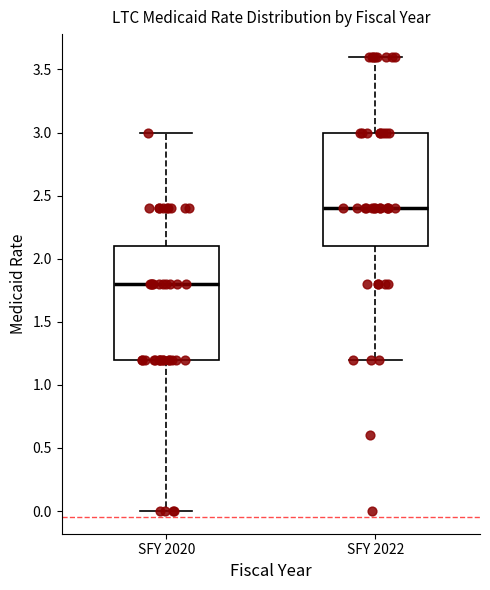

Reading left to right, transcribe this box plot: for each box, give where its median line is, the range the box spans, and where its two whiskers end, as read against the y-axis. The values are not printed on the chart, so give them approximately, as read against the axis.

SFY 2020: median 1.8, box 1.2 to 2.1, whiskers 0.0 to 3.0
SFY 2022: median 2.4, box 2.1 to 3.0, whiskers 1.2 to 3.6